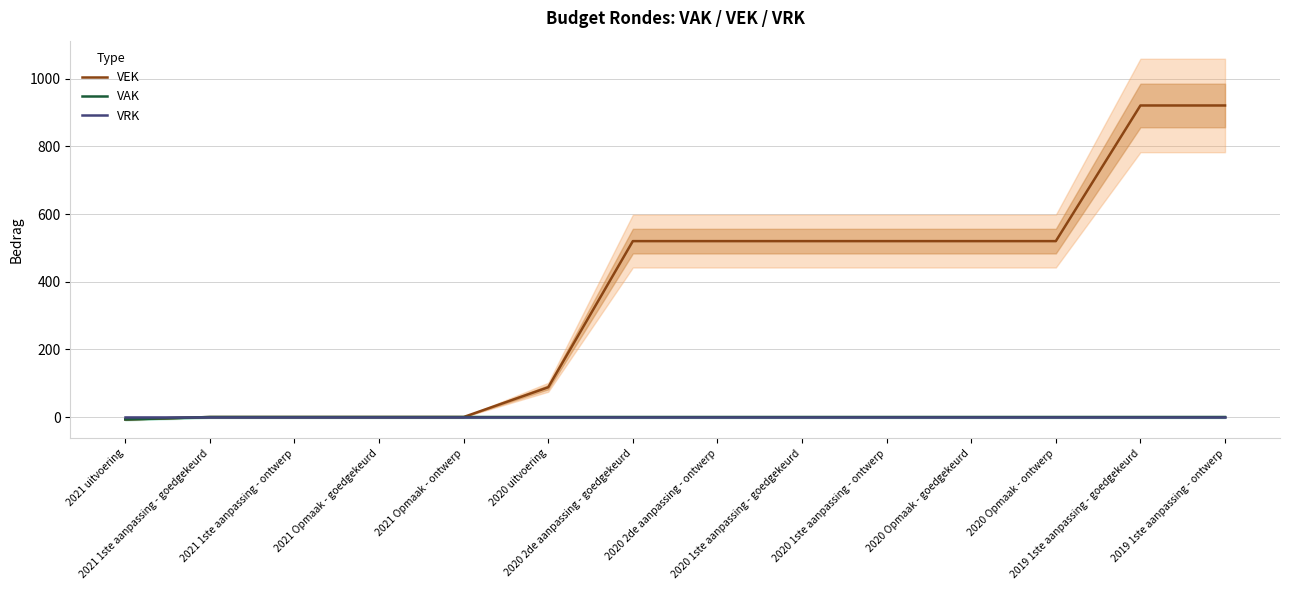

What is the difference between the maximum and second lowest values in the VEK series?

921